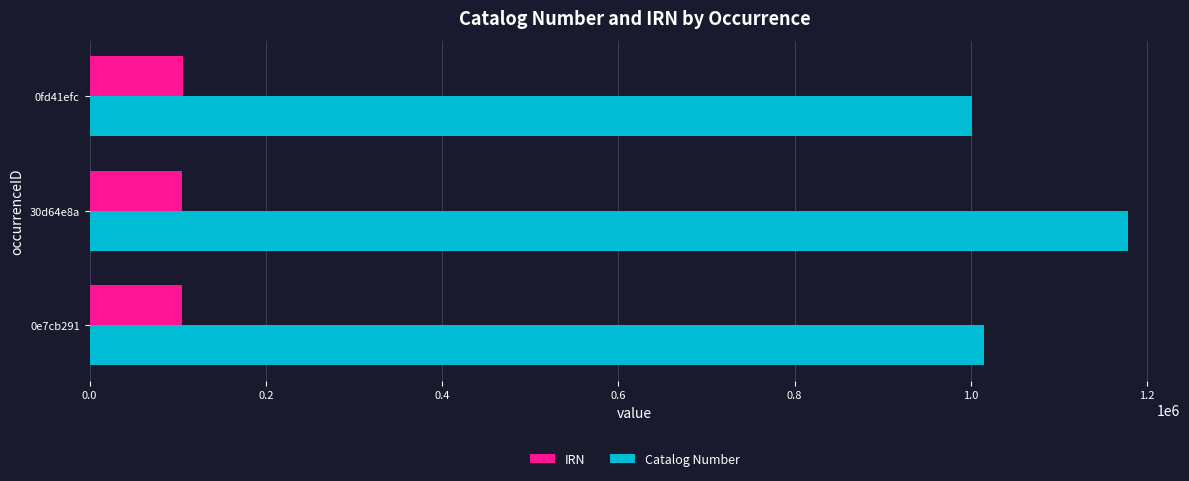

What is the minimum value for Catalog Number?

1001164